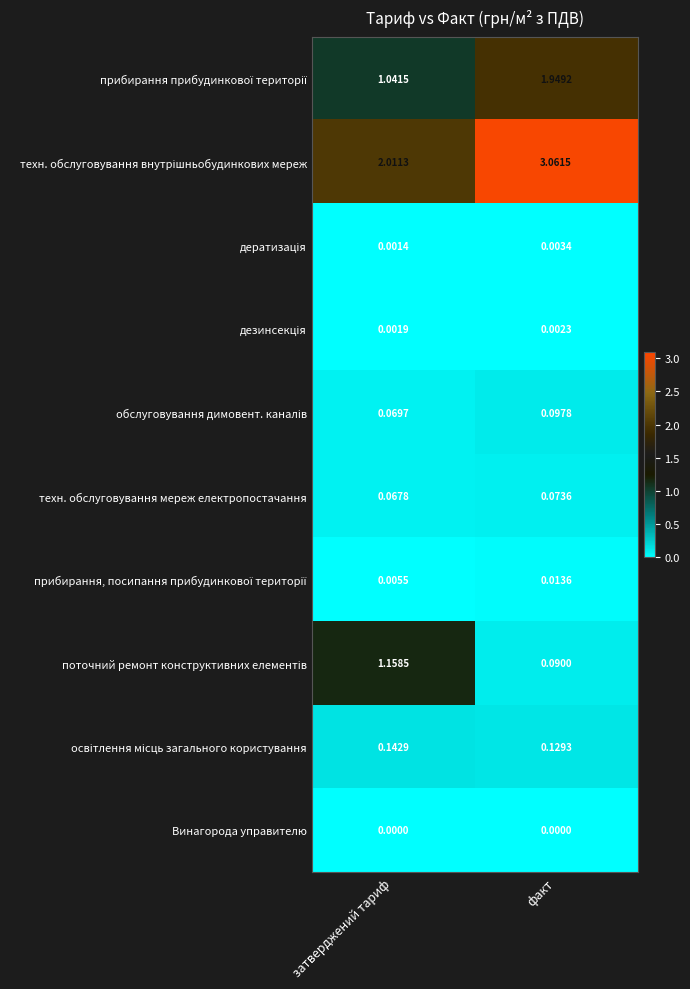

At which category is the sum across all series the highest?

факт